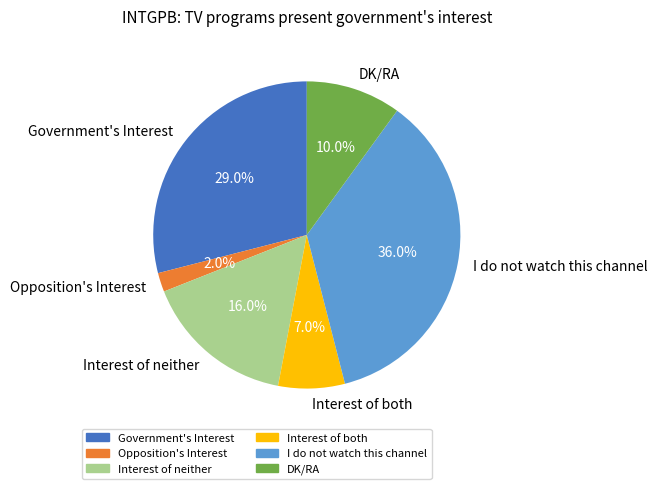

How much of the chart is everything except Interest of both?

93.0%